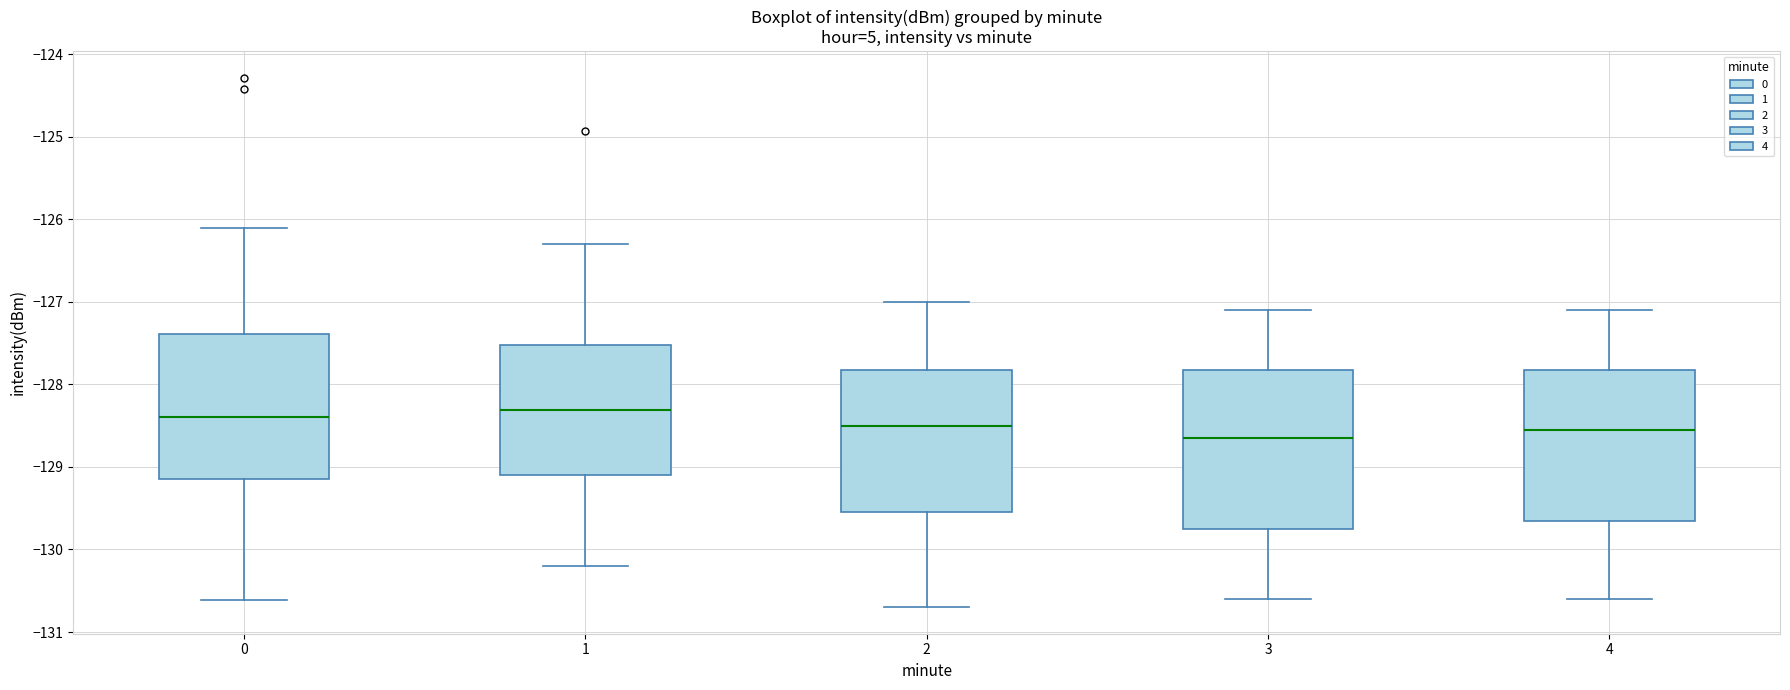

Reading left to right, transcribe this box plot: for each box, give where its median line is, the range the box spans, and where its two whiskers end, as read against the y-axis. The values are not printed on the chart, so give them approximately, as read against the axis.

0: median -128.4, box -129.1 to -127.4, whiskers -130.6 to -126.1
1: median -128.3, box -129.1 to -127.5, whiskers -130.2 to -126.3
2: median -128.5, box -129.5 to -127.8, whiskers -130.7 to -127.0
3: median -128.6, box -129.7 to -127.8, whiskers -130.6 to -127.1
4: median -128.5, box -129.6 to -127.8, whiskers -130.6 to -127.1